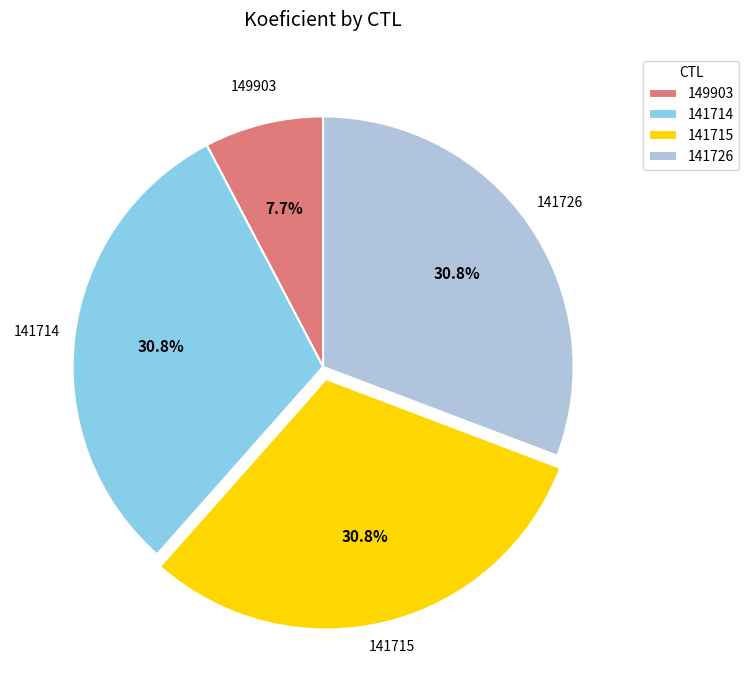

Which slice is the smallest?

149903